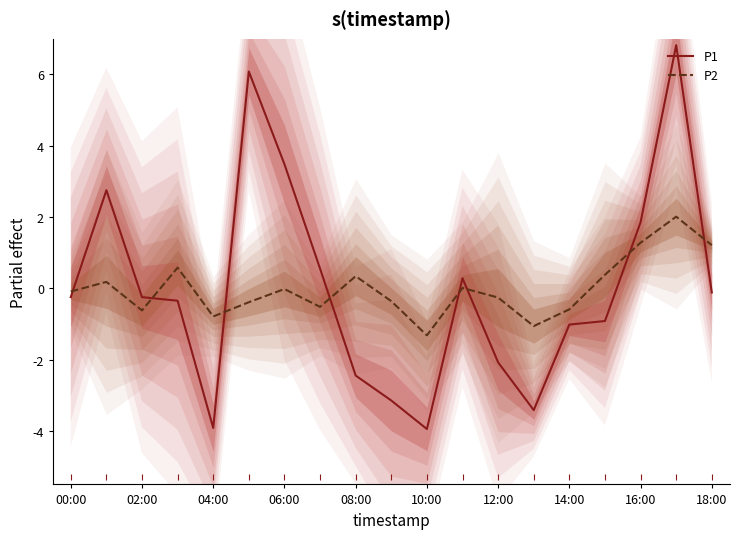

What is the difference between the second highest and minimum values in the P1 series?

10.0